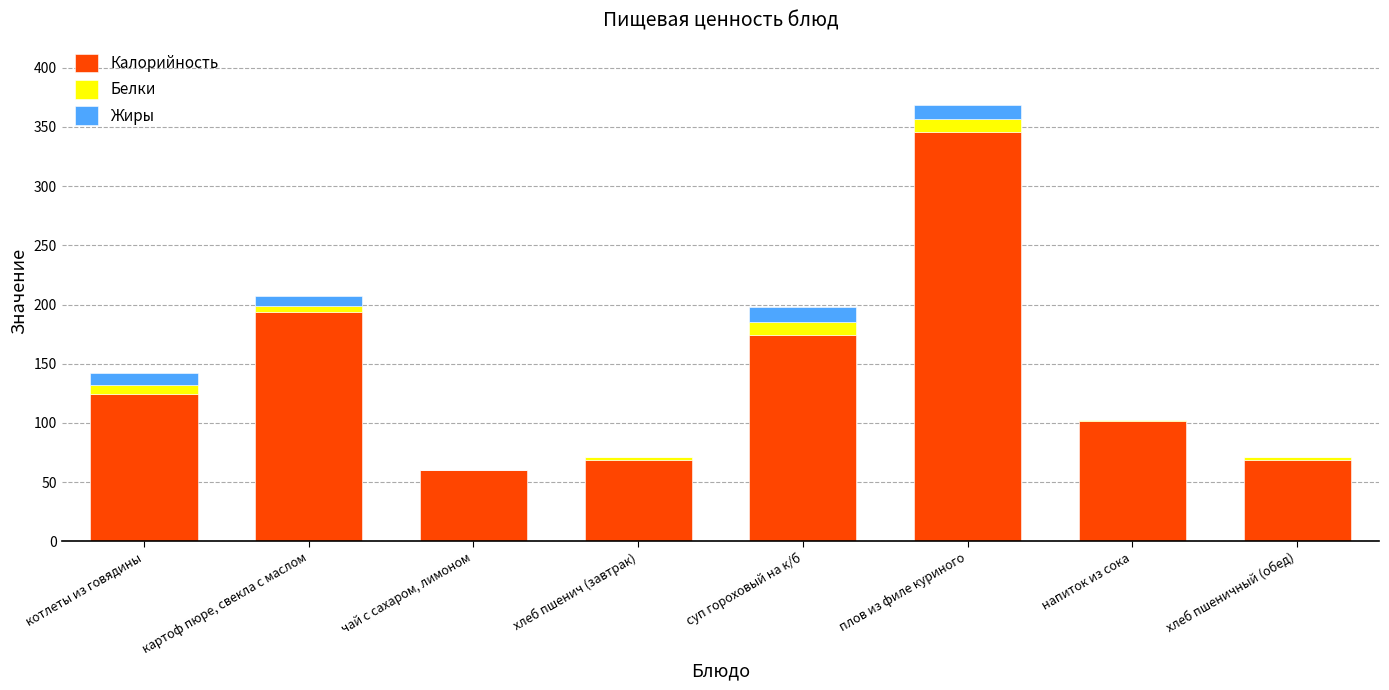

At which category is the sum across all series the highest?

плов из филе куриного